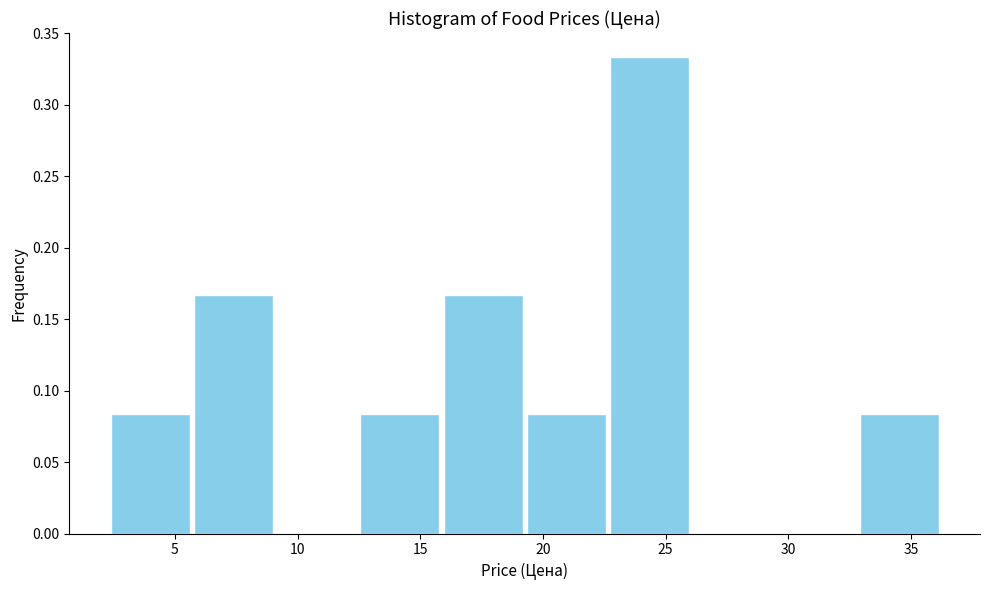

Reading left to right, transcribe this chart: for each bar, give the range it covers on the x-axis and its height. Neither the bar edges nor the heights are printed on the chart, so give them approximately, as read against the axes.

2.5 to 5.5: 0.085
5.5 to 9.0: 0.165
9.0 to 12.5: 0
12.5 to 16.0: 0.085
16.0 to 19.5: 0.165
19.5 to 22.5: 0.085
22.5 to 26.0: 0.335
26.0 to 29.5: 0
29.5 to 33.0: 0
33.0 to 36.0: 0.085